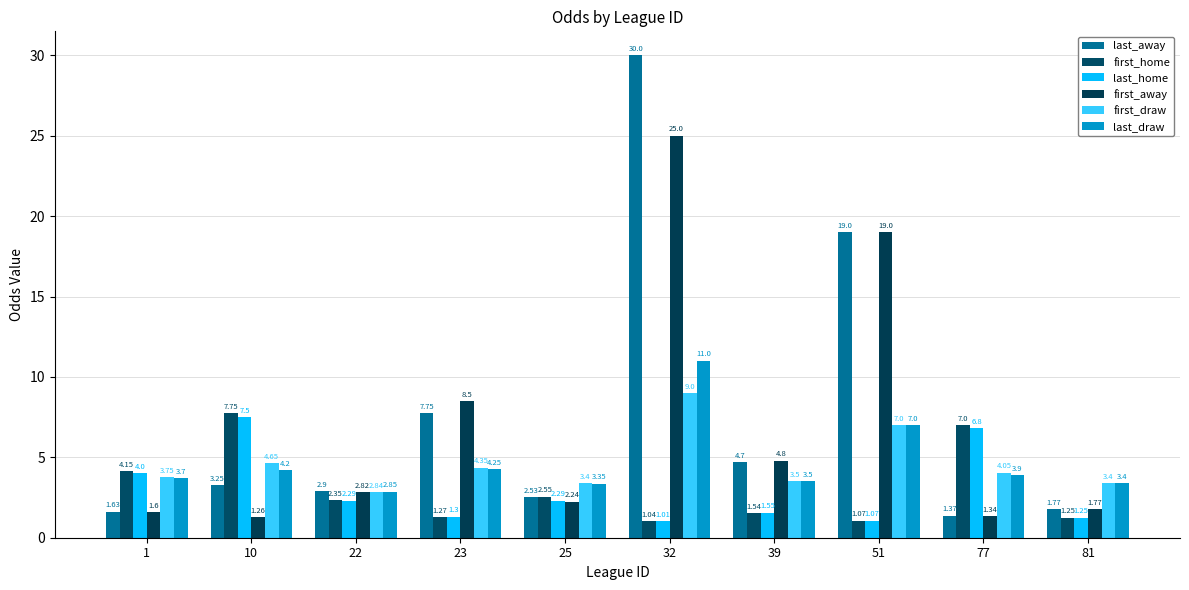

List the labels in order of first_away value, smallest first.

10, 77, 1, 81, 25, 22, 39, 23, 51, 32